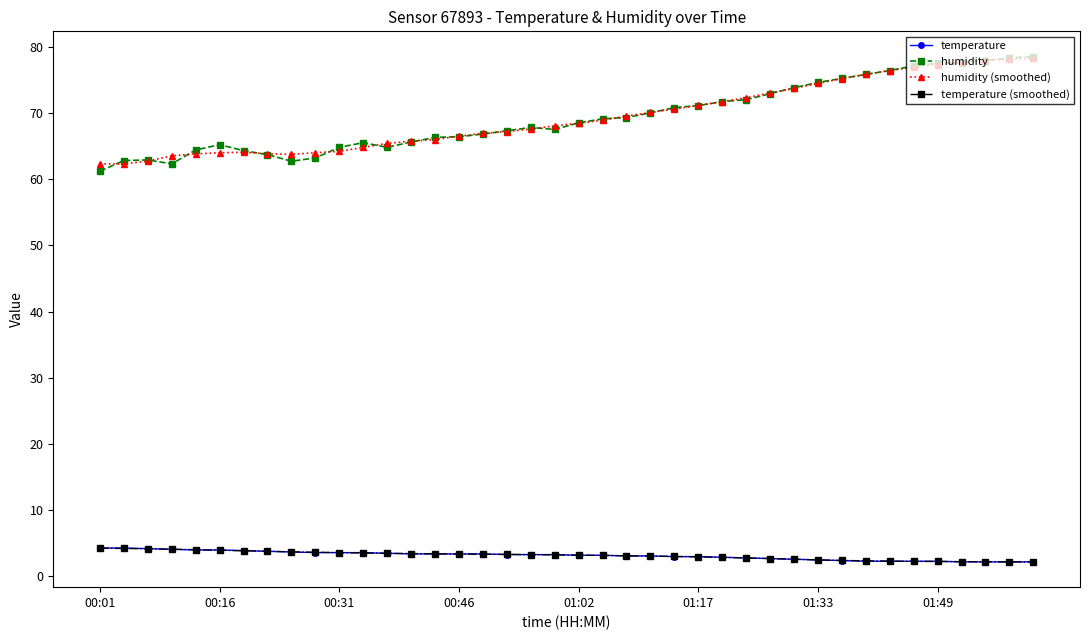

True or false: temperature and humidity (smoothed) cross at least once.

False